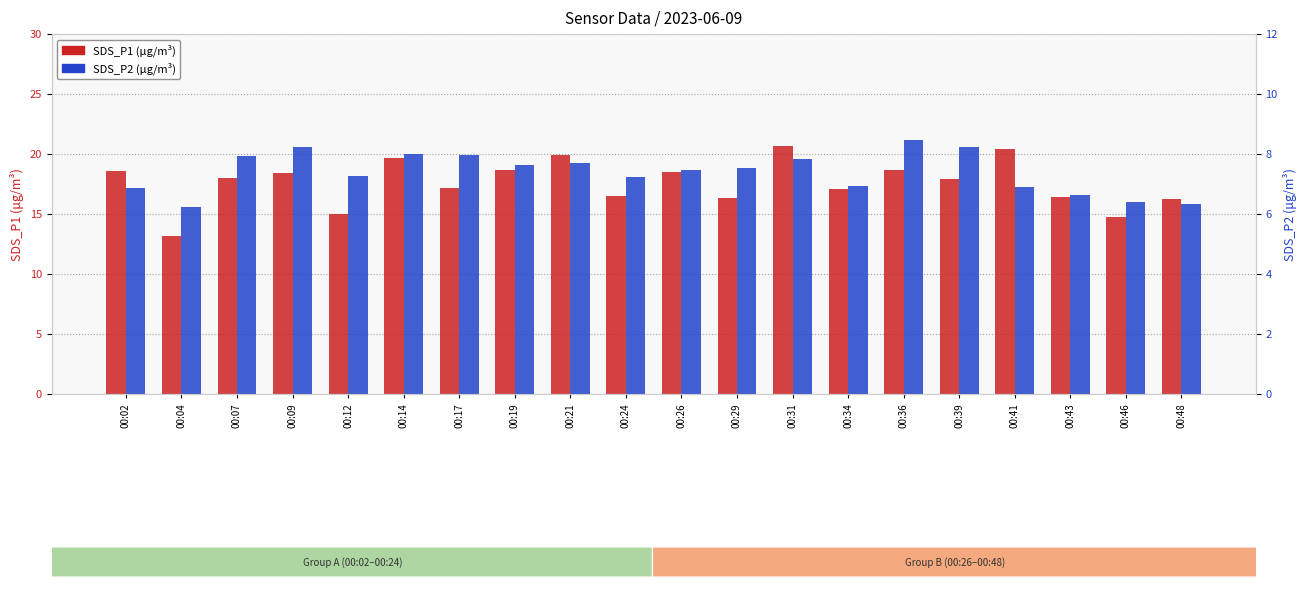

At which label does SDS_P2 reach its minimum?

00:04